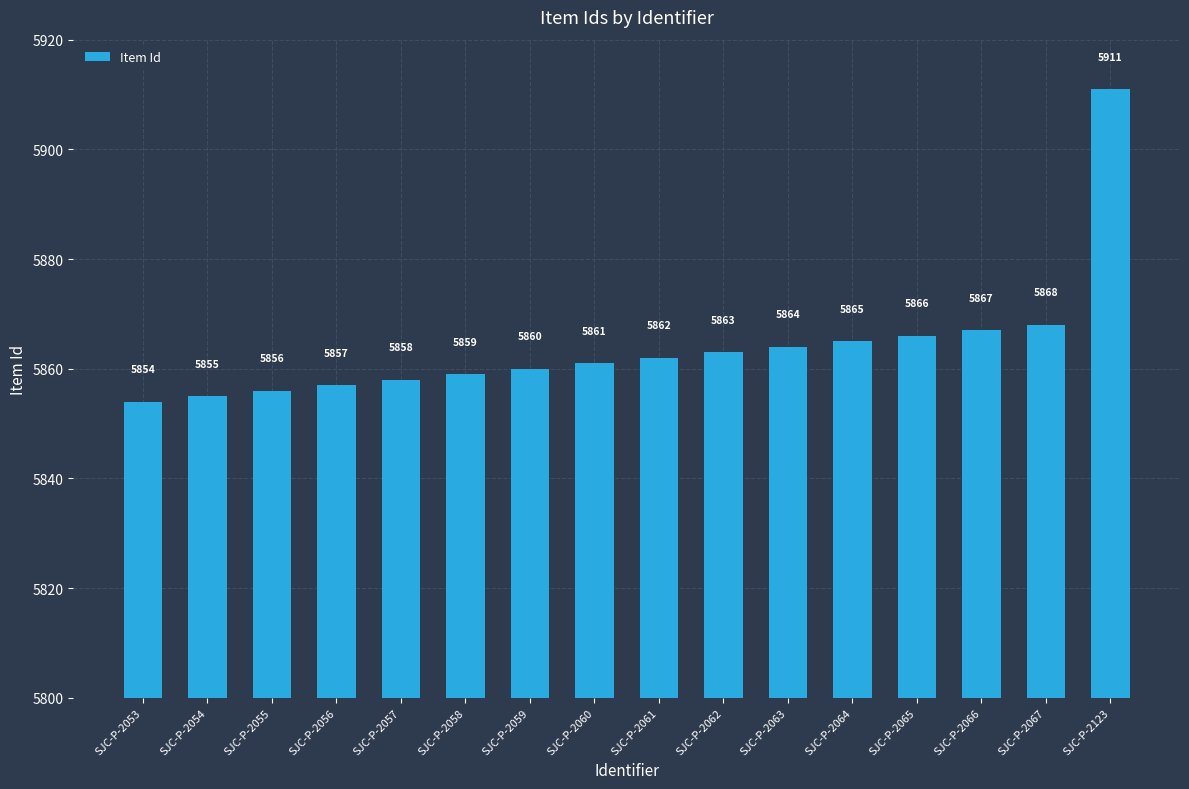

Is it true that the value at SJC-P-2061 is 2982?

False